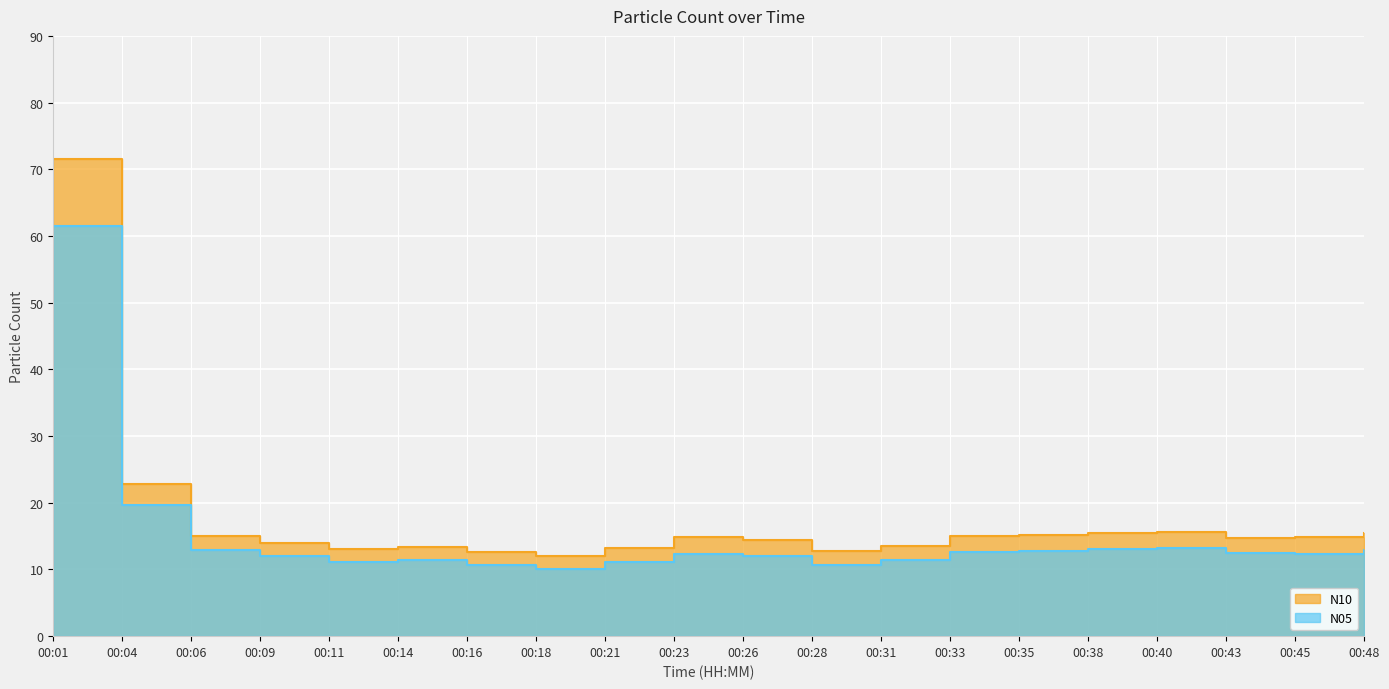

What is the value of the N05 point at the 11th from the left?

12.0